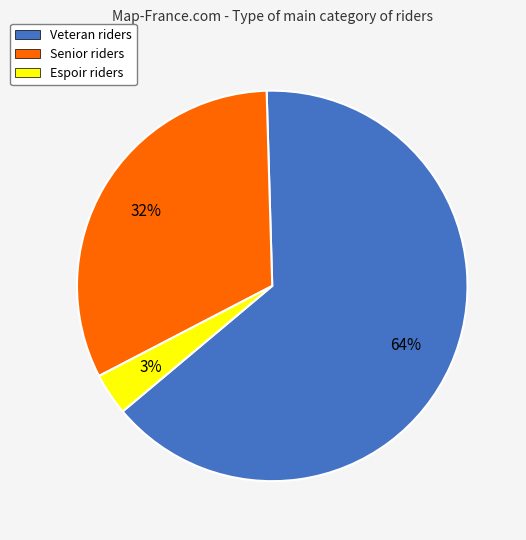

To the nearest percent, what is the combined percentage of Veteran riders and Espoir riders?

68%